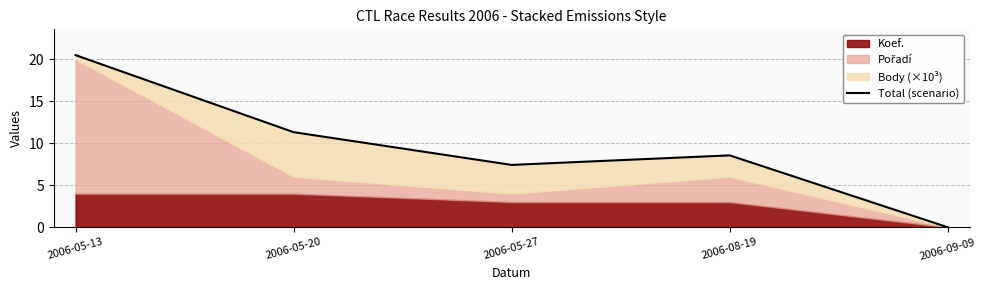

What is the ratio of the value at 2006-05-13 to the value at 2006-05-20?

1.8